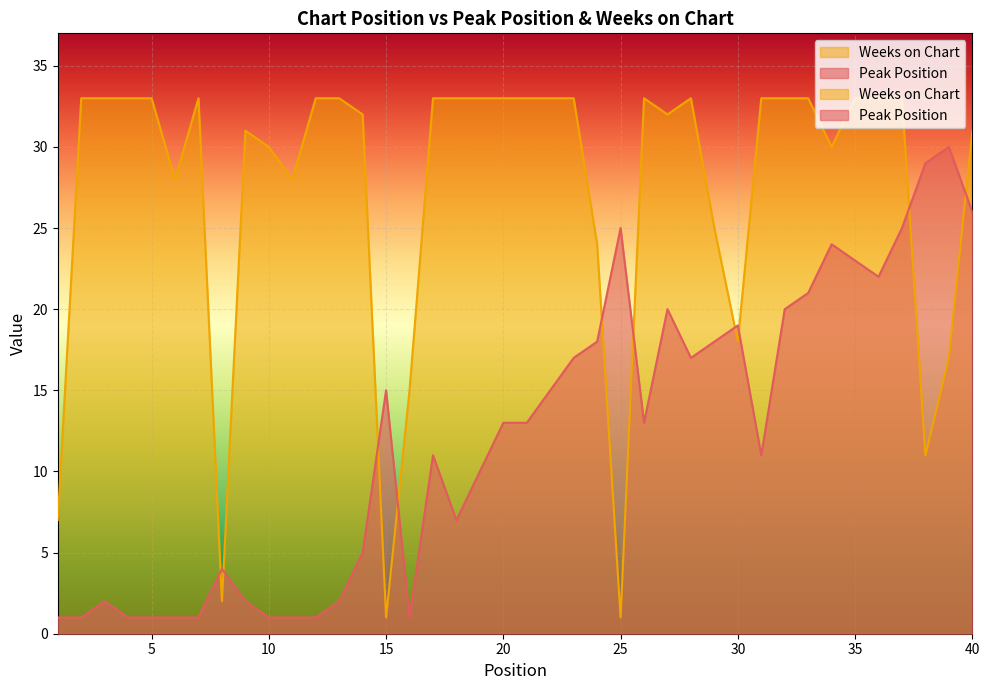

Where does the Peak Position series first go above 13?

15